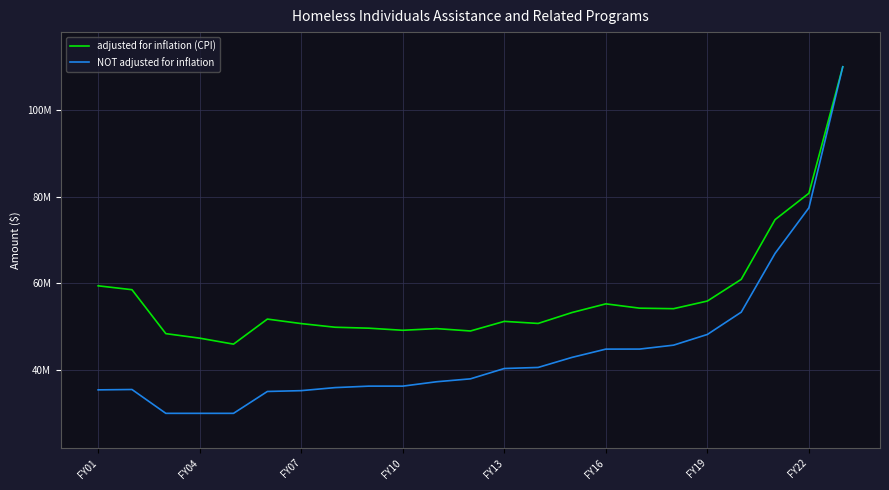

Is this an area chart (filled region under the line)?

No